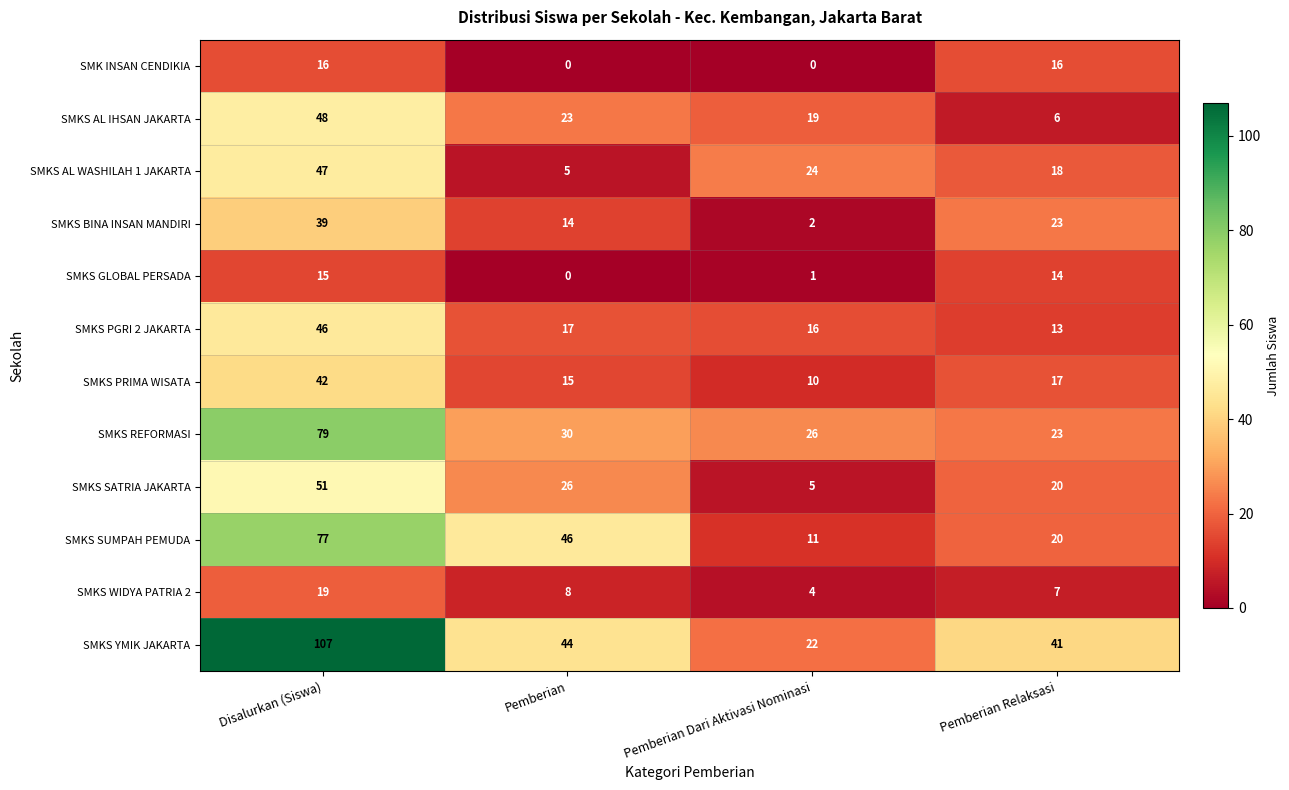

List the series in order of their peak value, lowest first.

SMKS GLOBAL PERSADA, SMK INSAN CENDIKIA, SMKS WIDYA PATRIA 2, SMKS BINA INSAN MANDIRI, SMKS PRIMA WISATA, SMKS PGRI 2 JAKARTA, SMKS AL WASHILAH 1 JAKARTA, SMKS AL IHSAN JAKARTA, SMKS SATRIA JAKARTA, SMKS SUMPAH PEMUDA, SMKS REFORMASI, SMKS YMIK JAKARTA